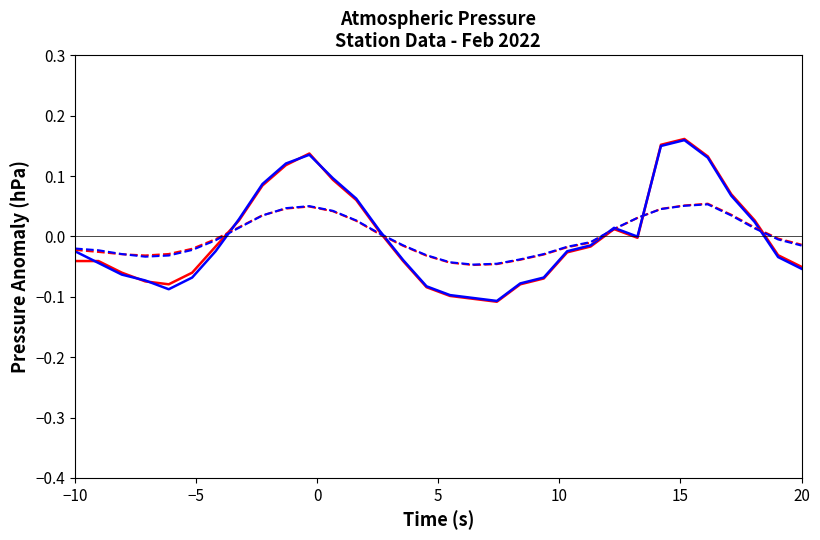

Is this an area chart (filled region under the line)?

No